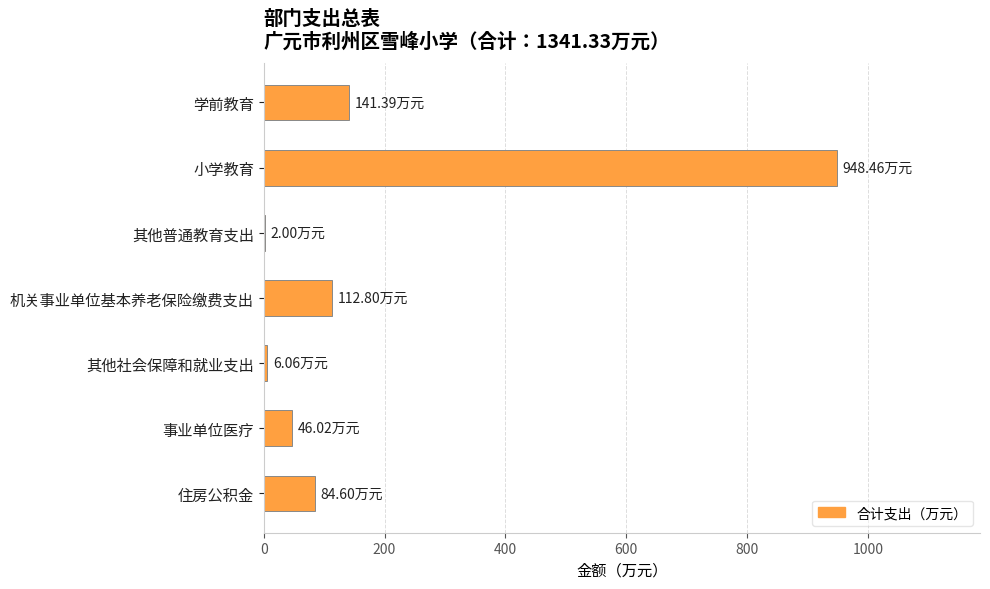

Which label corresponds to the largest value in the chart?

小学教育